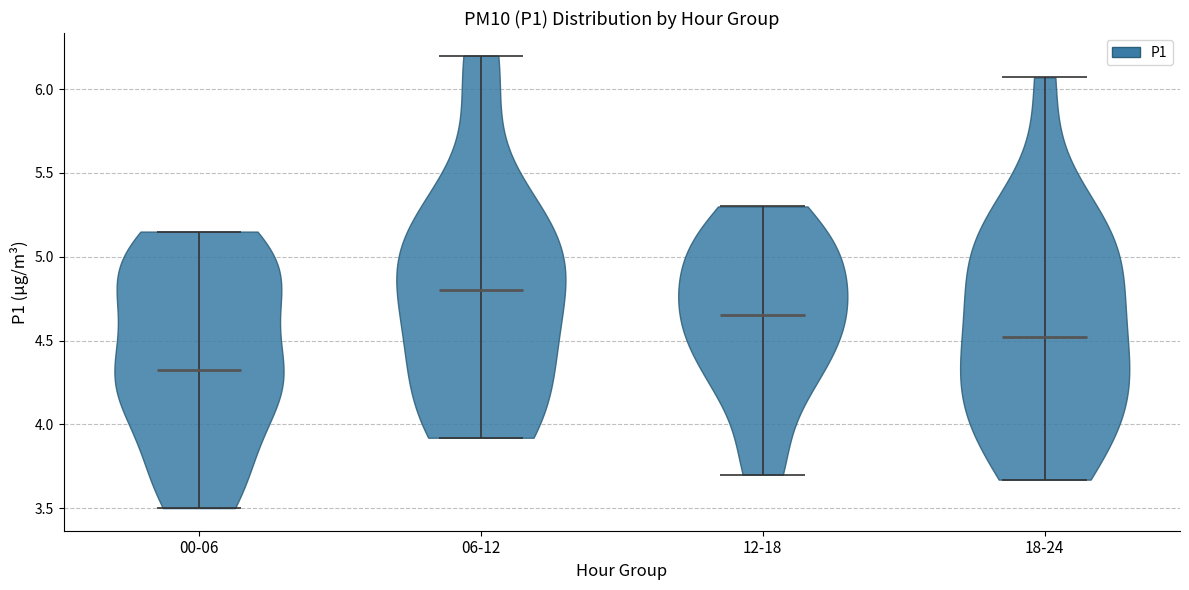

Reading left to right, read every violin against the y-axis: where its median line is, and the lowest and highest points it reaches. The values are not printed on the chart, so give them approximately, as read against the axis.

00-06: median line 4.35, lowest point 3.50, highest point 5.15
06-12: median line 4.80, lowest point 3.90, highest point 6.20
12-18: median line 4.65, lowest point 3.70, highest point 5.30
18-24: median line 4.50, lowest point 3.65, highest point 6.05